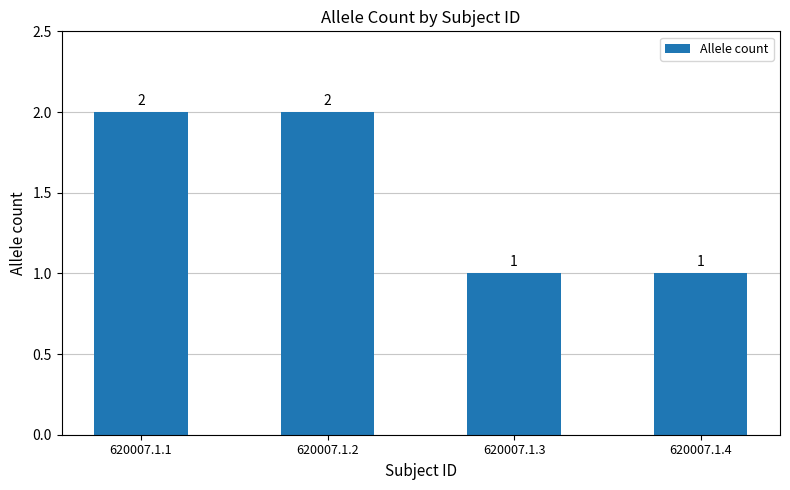

What is the difference between the maximum and minimum values?

1